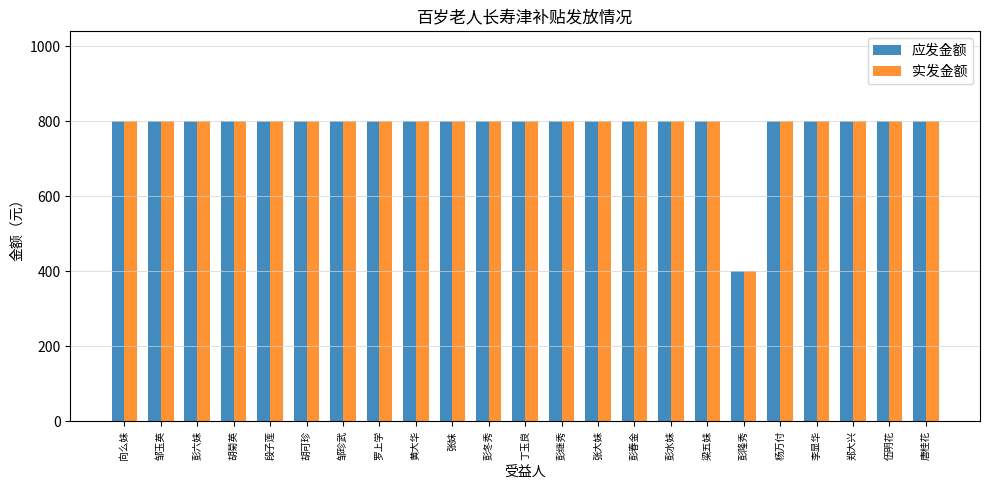

Is the value of 应发金额 at 段子莲 greater than the value of 实发金额 at 彭隆秀?

Yes